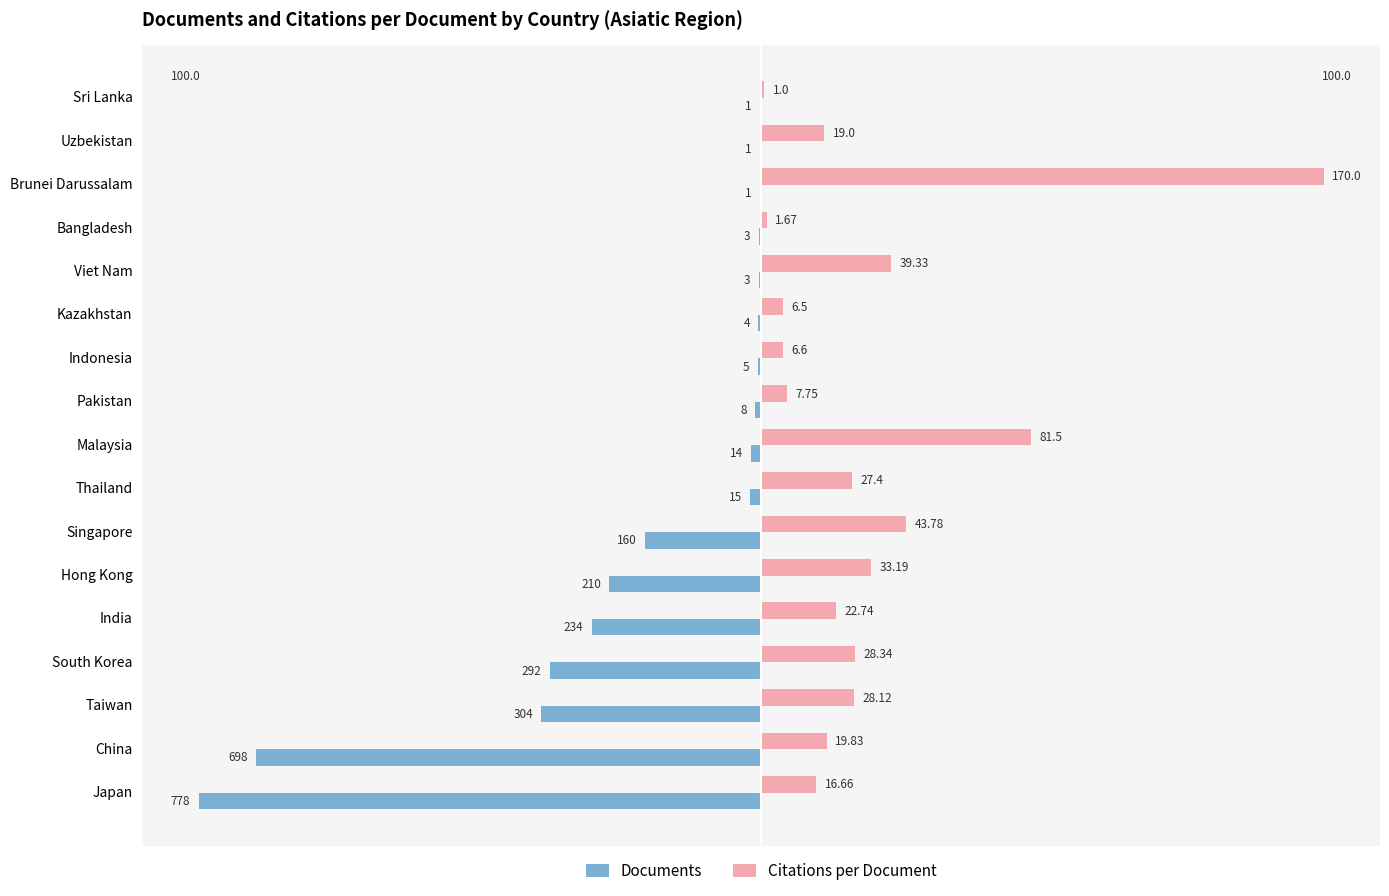

What are all the series names shown in the legend?

Documents, Citations per Document